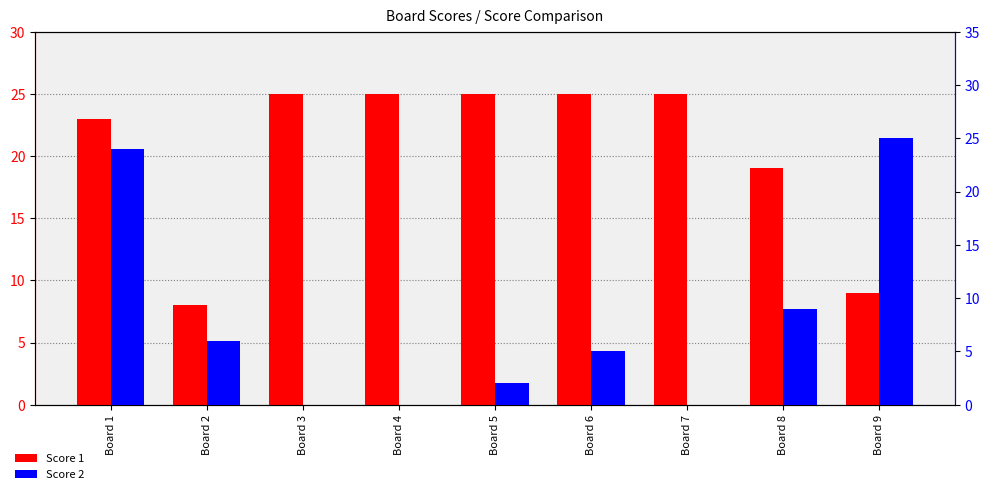

Rank the series by their average value, from highest to lowest.

Score 1, Score 2